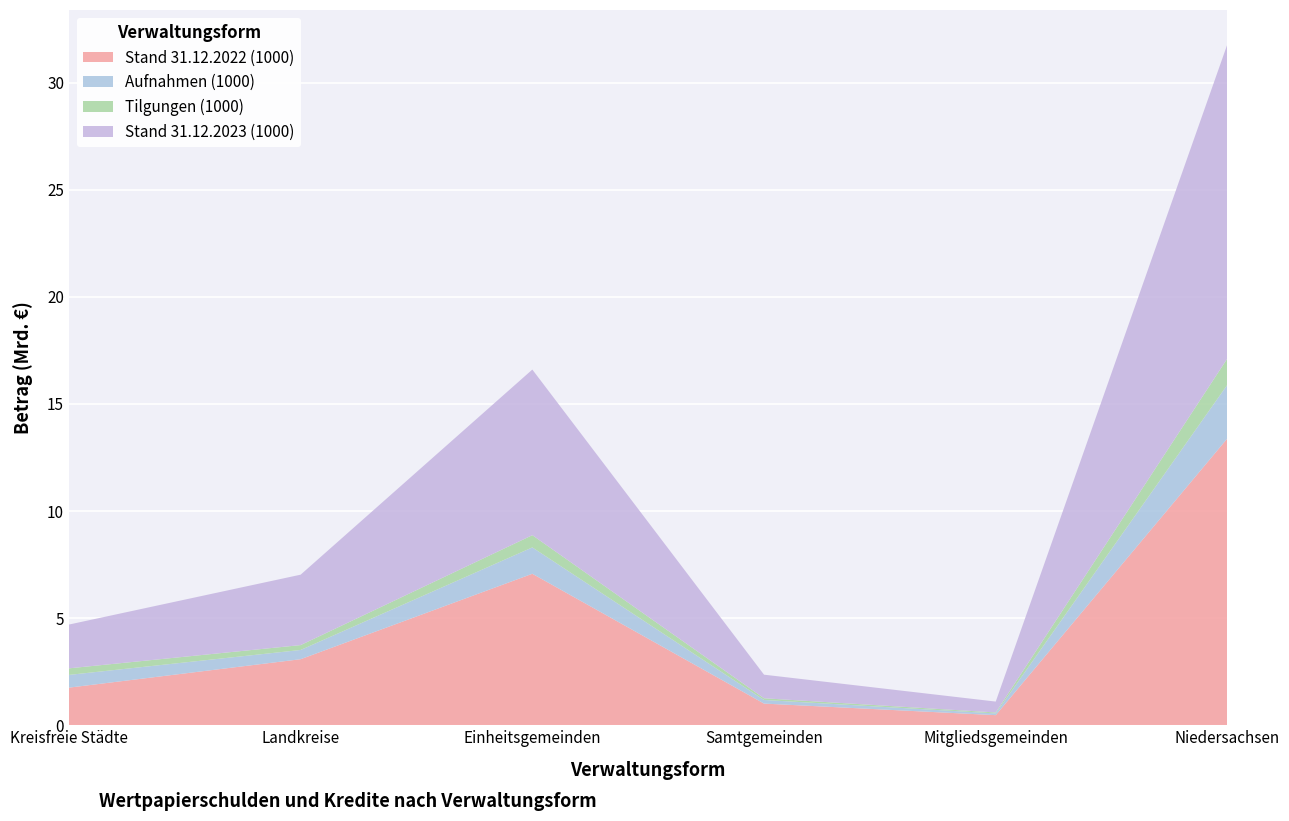

Reading left to right, transcribe all the data shown in this chart.

Stand 31.12.2022 (1000): Kreisfreie Städte=1755820	Landkreise=3083706	Einheitsgemeinden=7072588	Samtgemeinden=1011394	Mitgliedsgemeinden=471342	Niedersachsen=13394850
Aufnahmen (1000): Kreisfreie Städte=594713	Landkreise=431260	Einheitsgemeinden=1230744	Samtgemeinden=169106	Mitgliedsgemeinden=81281	Niedersachsen=2507104
Tilgungen (1000): Kreisfreie Städte=306371	Landkreise=227501	Einheitsgemeinden=571363	Samtgemeinden=79143	Mitgliedsgemeinden=43518	Niedersachsen=1227896
Stand 31.12.2023 (1000): Kreisfreie Städte=2044162	Landkreise=3287464	Einheitsgemeinden=7731969	Samtgemeinden=1101357	Mitgliedsgemeinden=509105	Niedersachsen=14674058